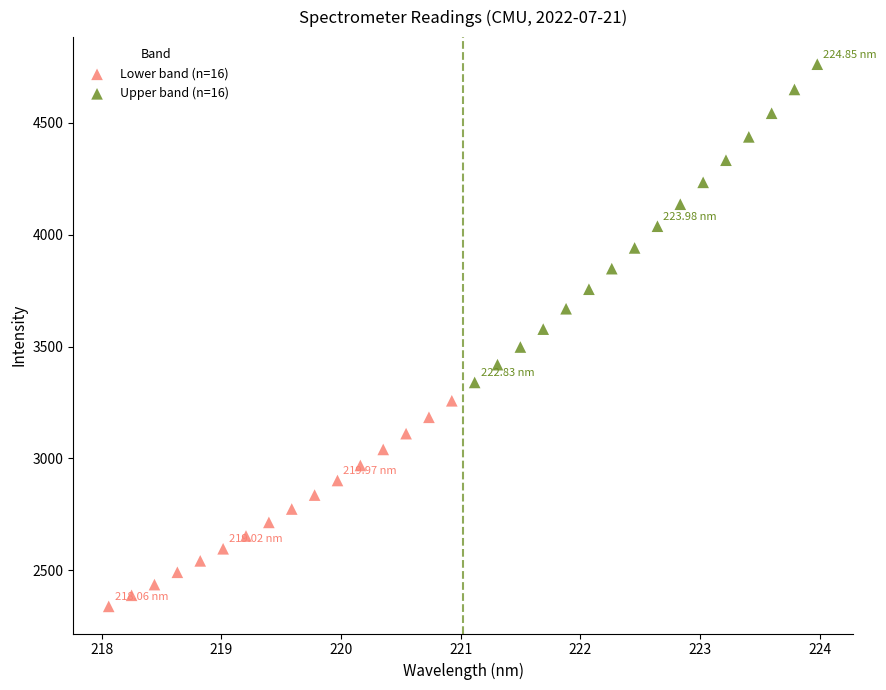

Which series contains the highest Y value?

Upper band (n=16)